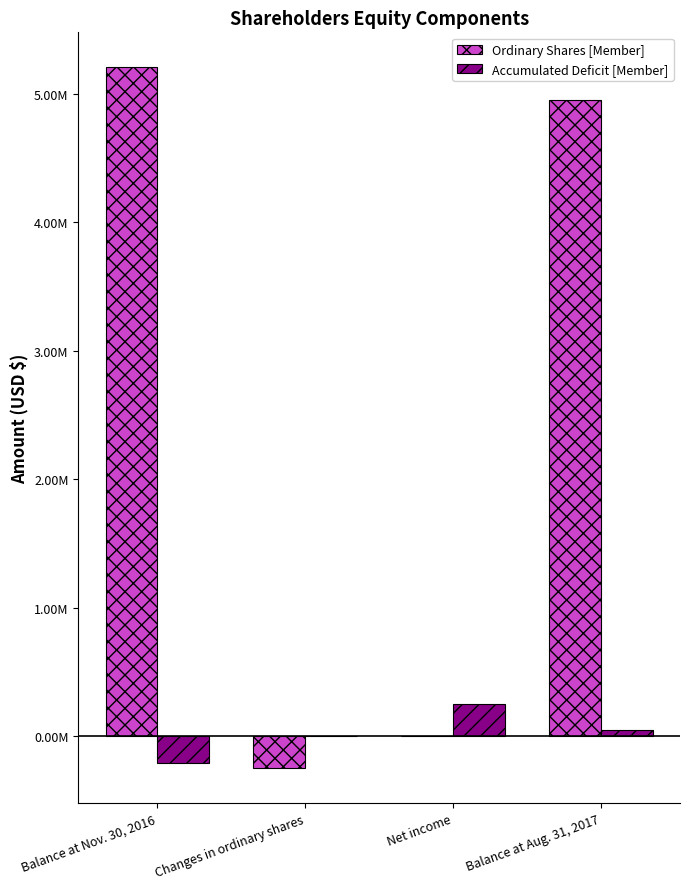

Is it true that Ordinary Shares [Member] equals 0 at Net income?

True